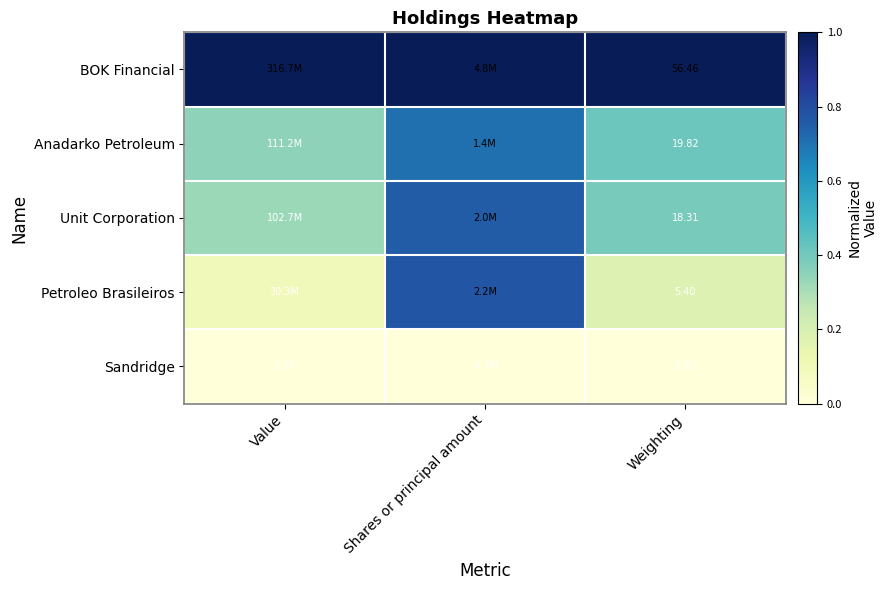

At Weighting, list the series in order from smallest to largest.

Sandridge, Petroleo Brasileiros, Unit Corporation, Anadarko Petroleum, BOK Financial